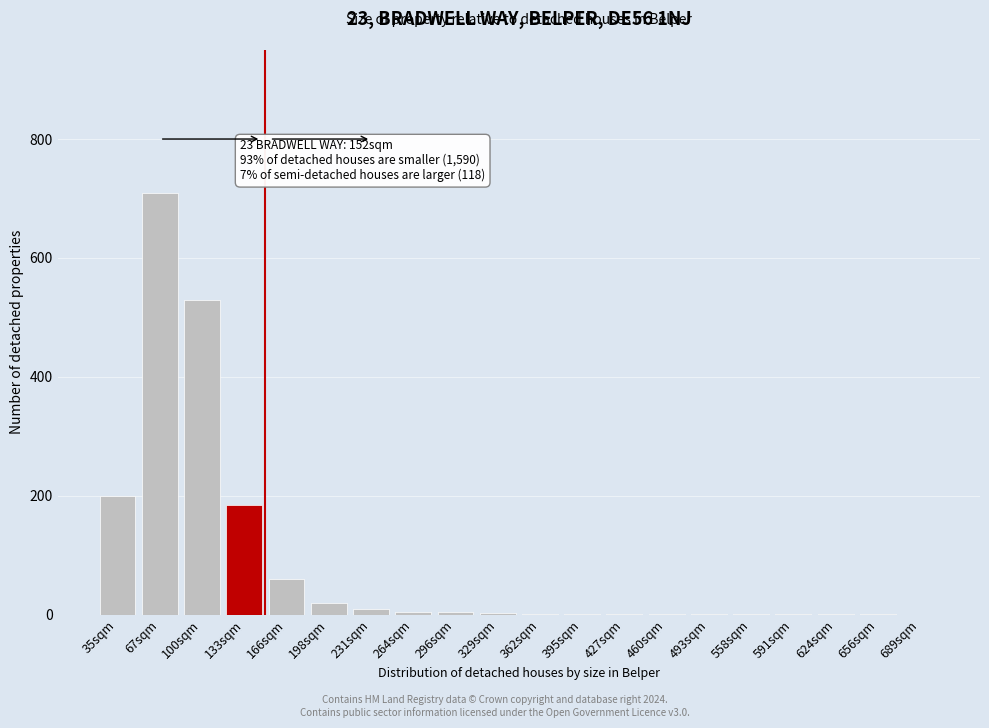

The chart shows a value of 5 at 296sqm. True or false?

True